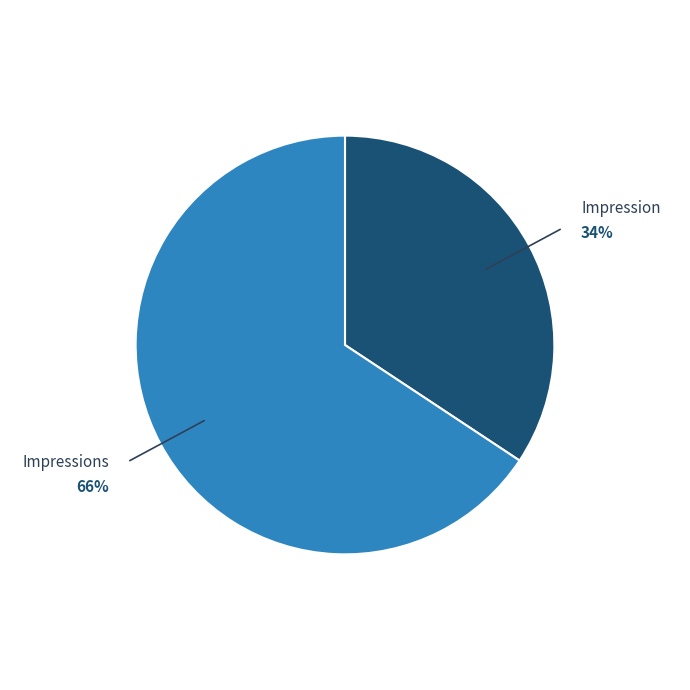

Does any single category account for the majority?

Yes